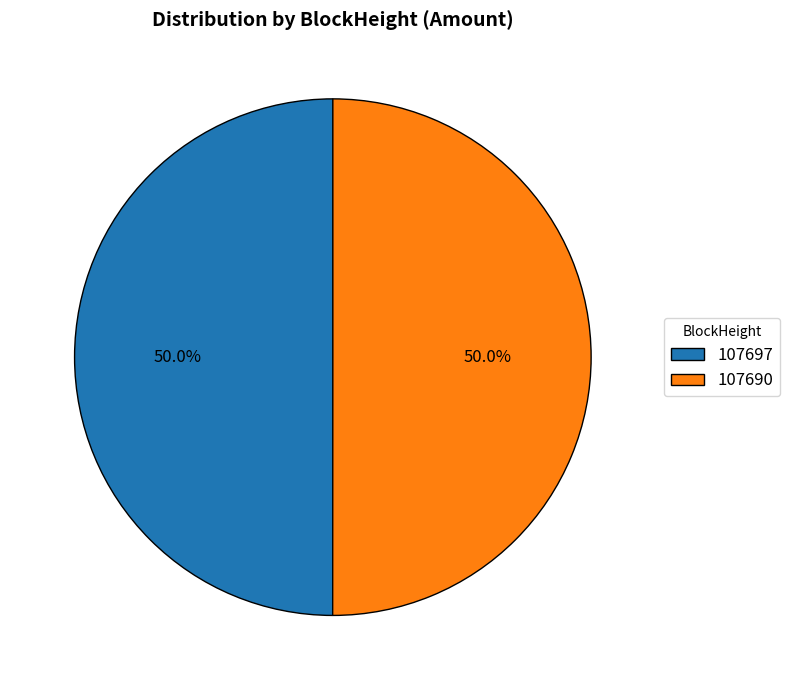

Count the number of slices in the pie.

2